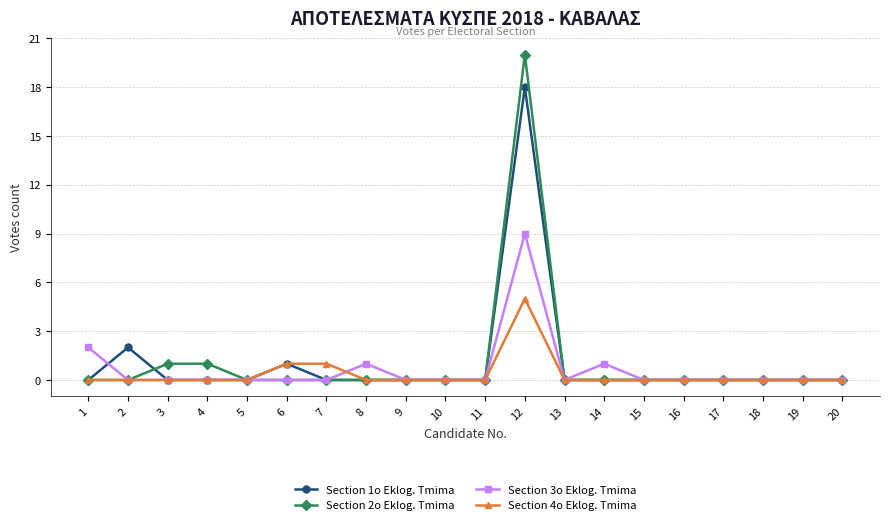

What is the difference between the Section 4o Eklog. Tmima values at 16 and 7?

1